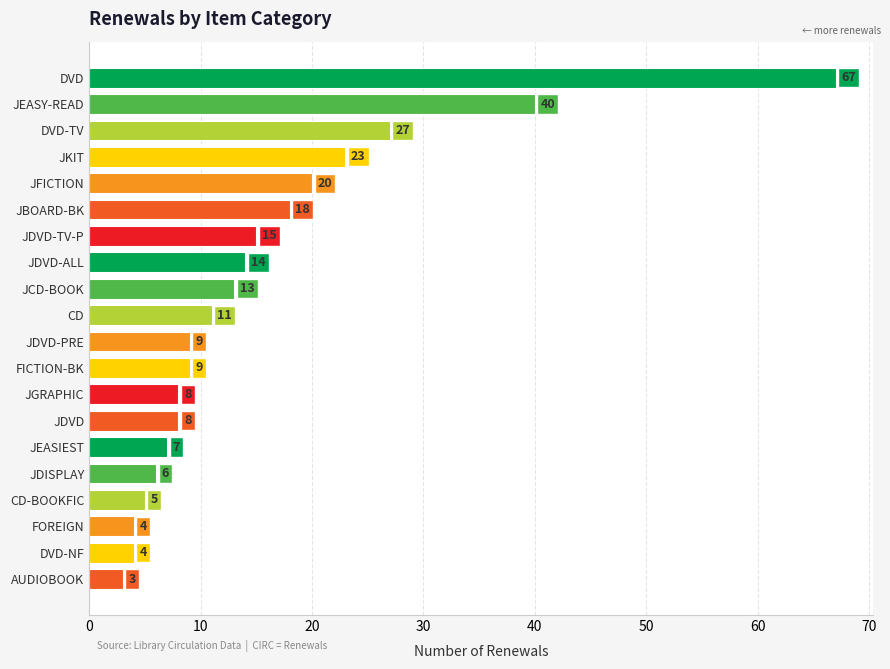

Is it true that the value at JDISPLAY is 6?

True